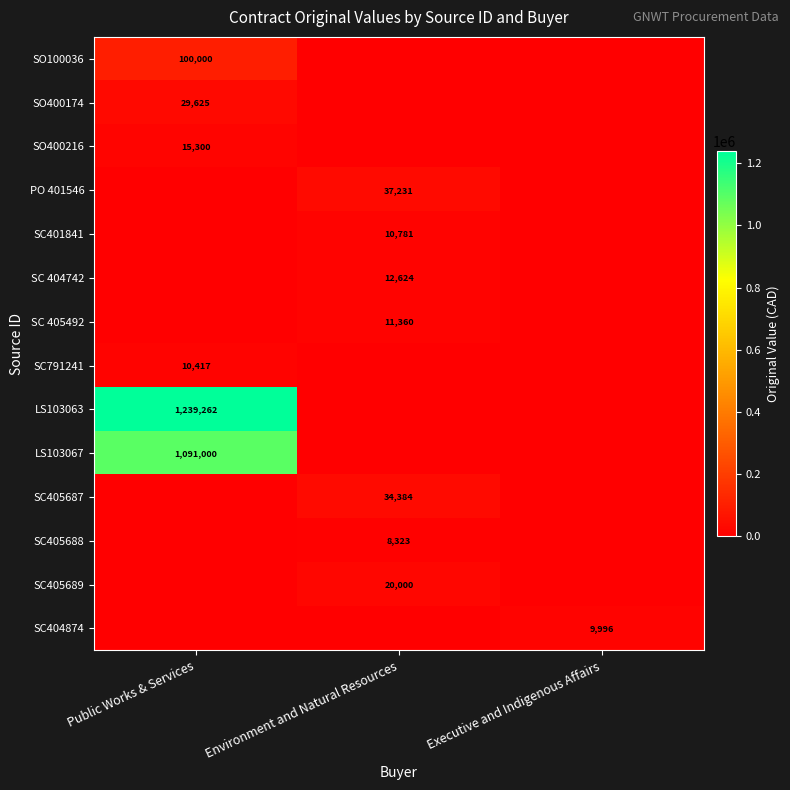

At how many categories does at least one series exceed 1171350?

1